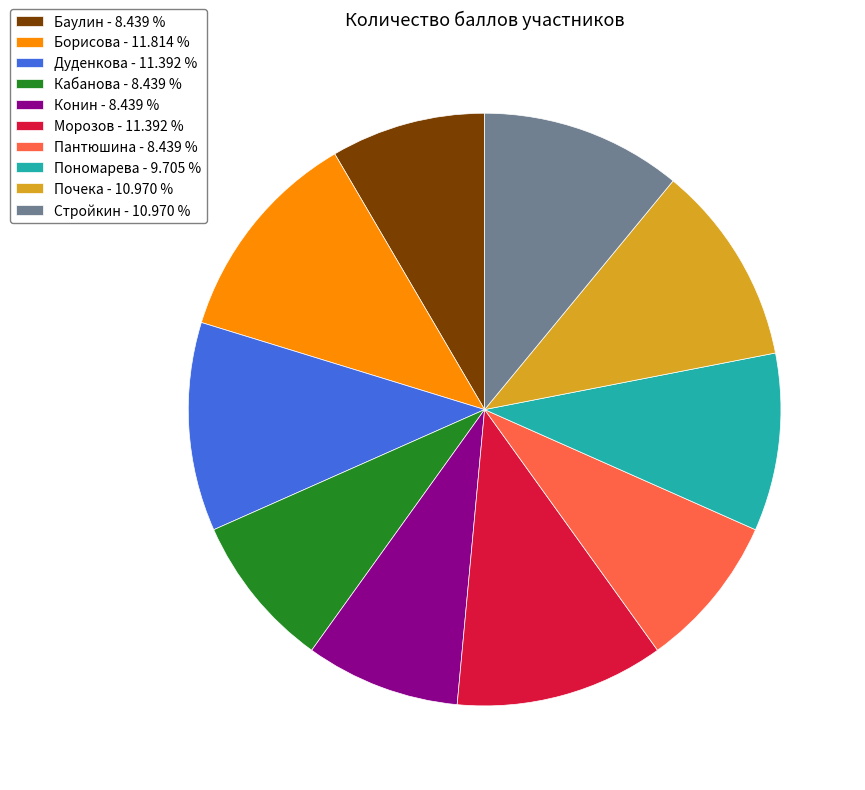

Which has a higher value, Пантюшина - 8.439 % or Дуденкова - 11.392 %?

Дуденкова - 11.392 %